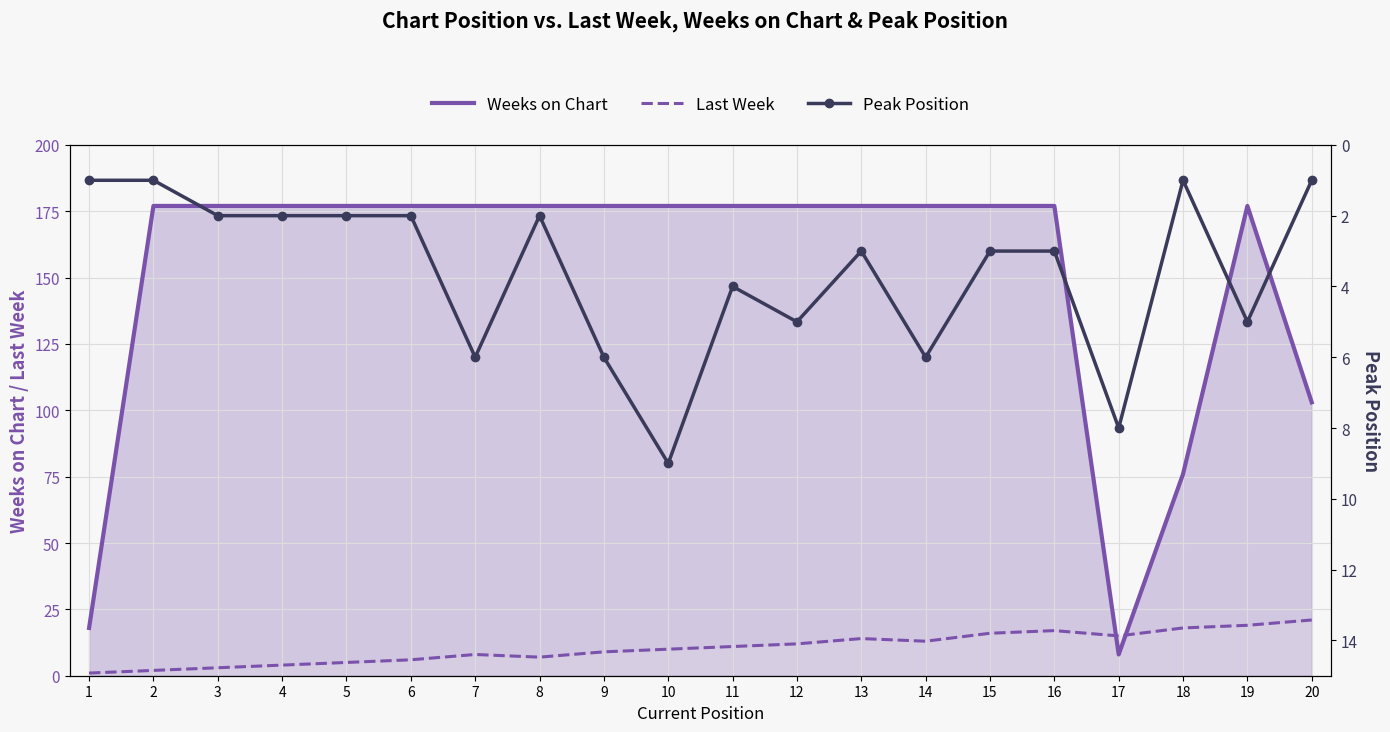

At which label does Weeks on Chart reach its minimum?

17